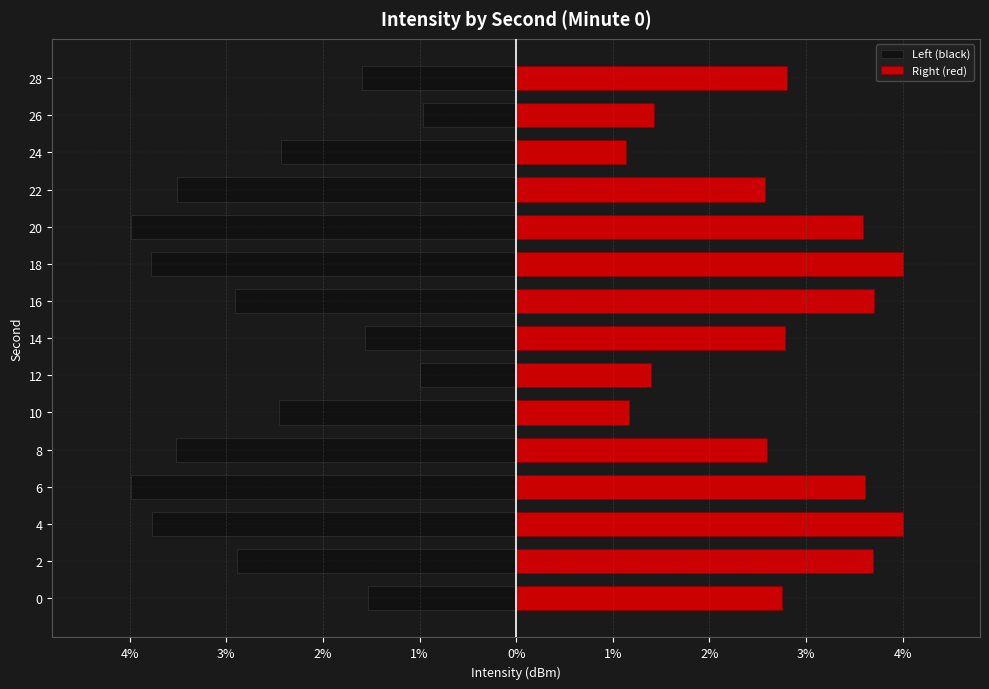

What is the value of the Right (red) bar at the 10th from the left?

4.0